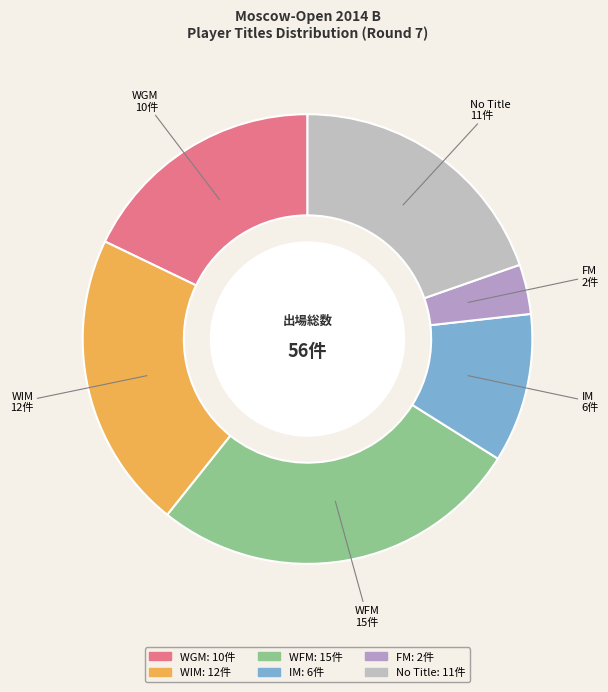

How many segments does this pie chart have?

6